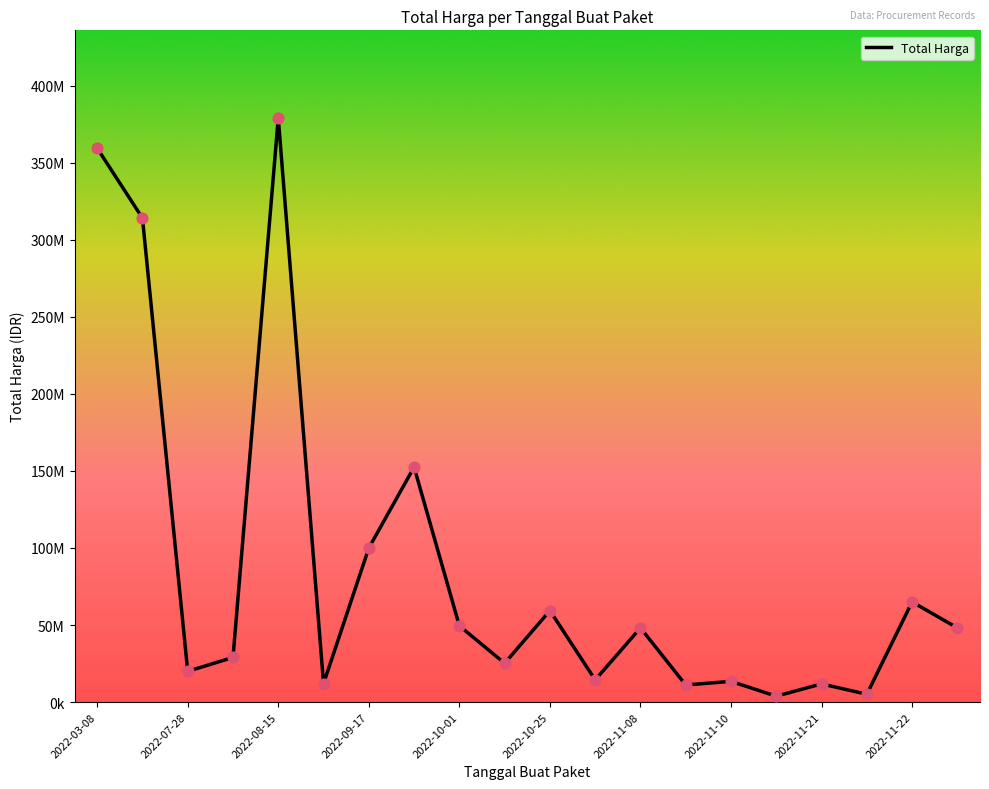

Does the chart have visible grid lines?

No